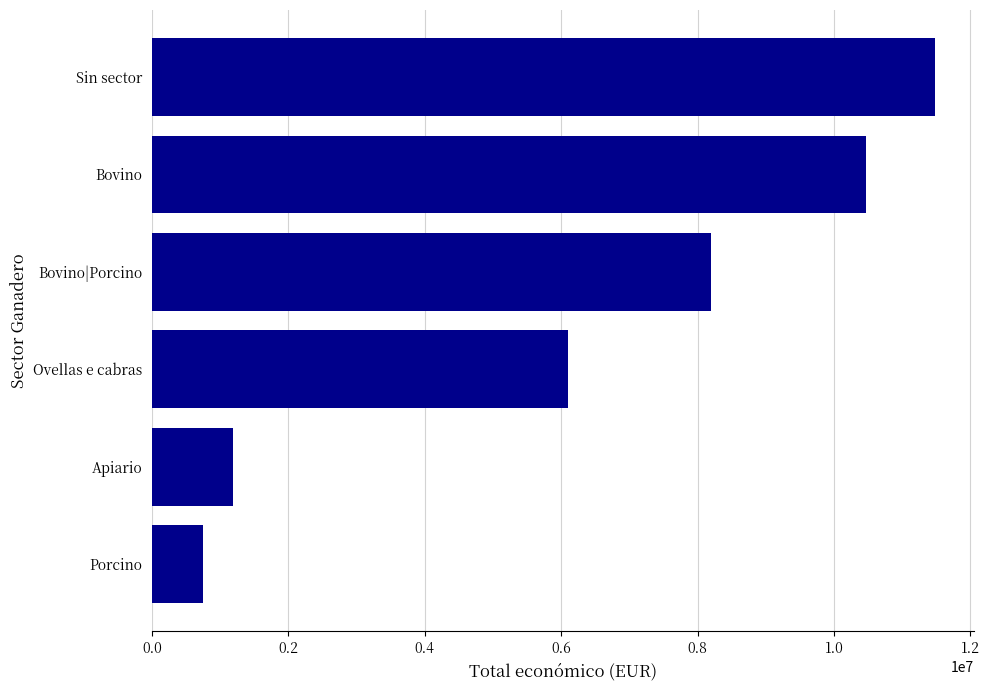

Reading top to bottom, list all the values displayed in this chart.

11474577	10469672	8197327	6097171	1185515	748973